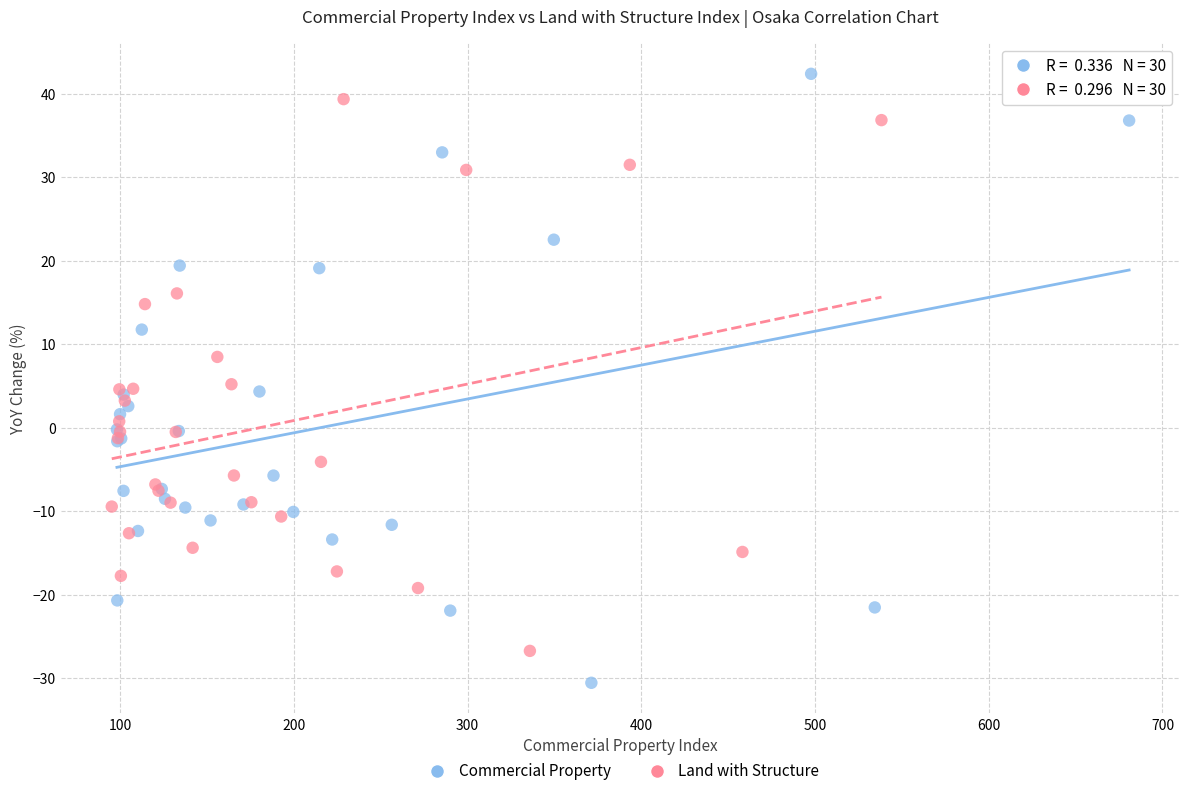

Which series has the widest spread of Y values?

Commercial Property